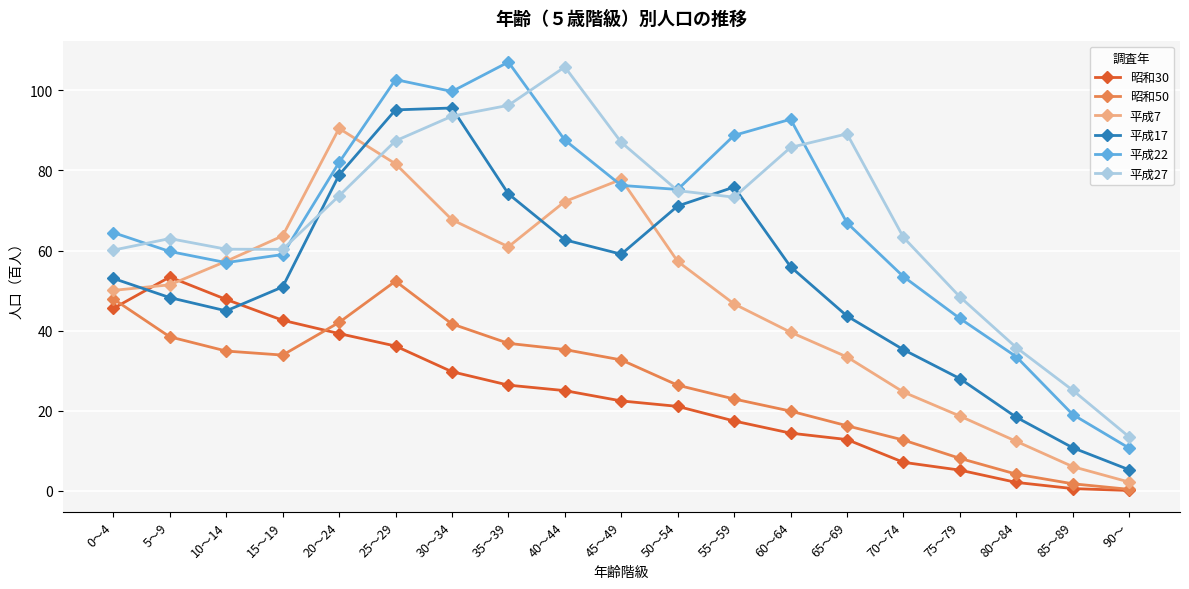

What is the value of the 昭和50 point at the 5th from the left?

42.1